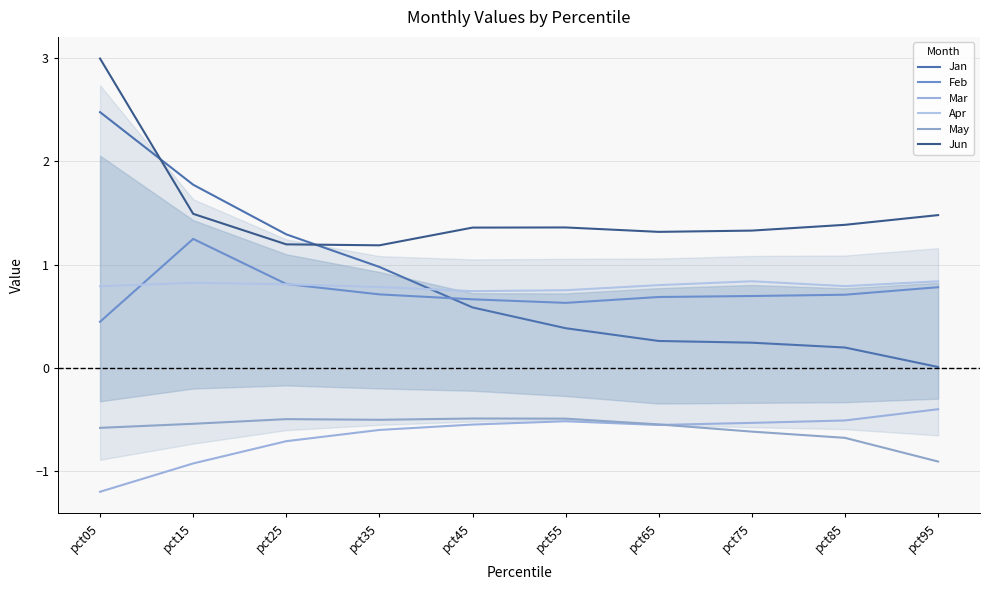

Between pct35 and pct85, which is larger?

pct35